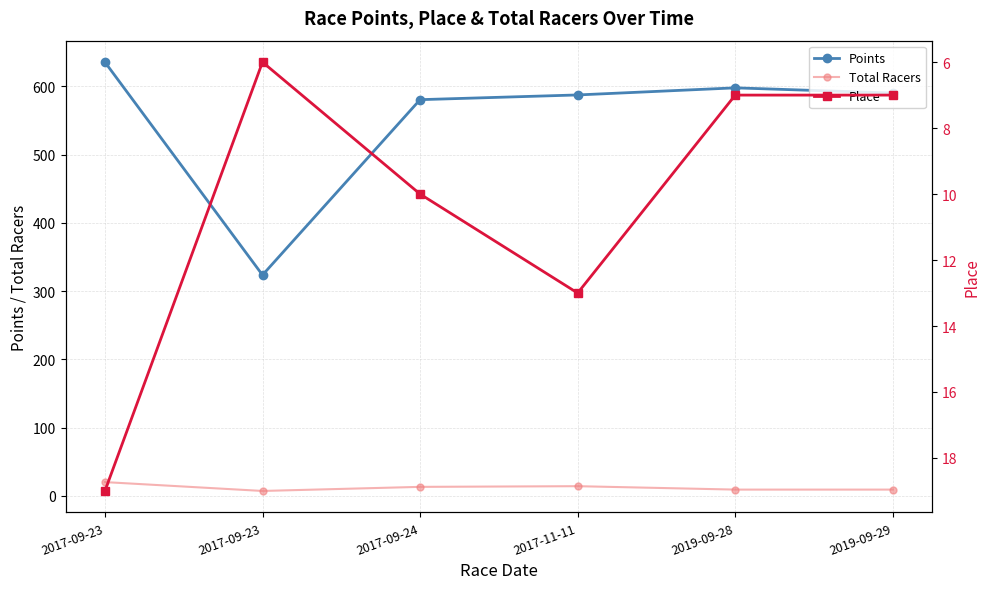

Does the chart display data point markers on the line(s)?

Yes